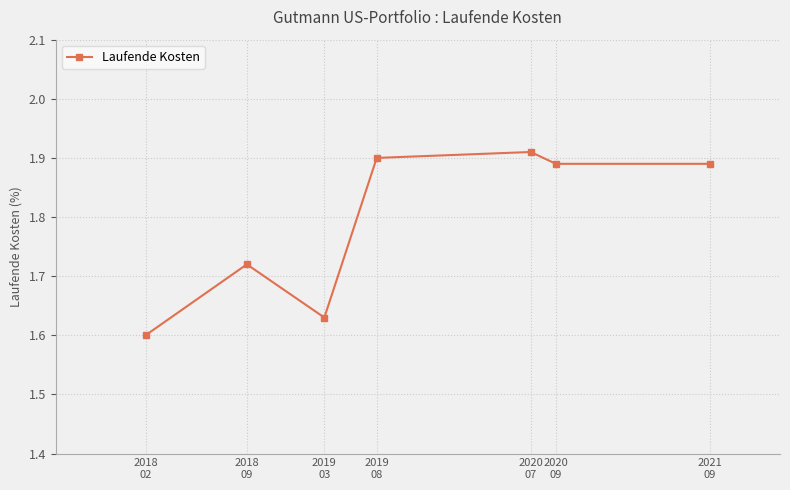

Is it true that the value at 2021
09 is 0.5?

False